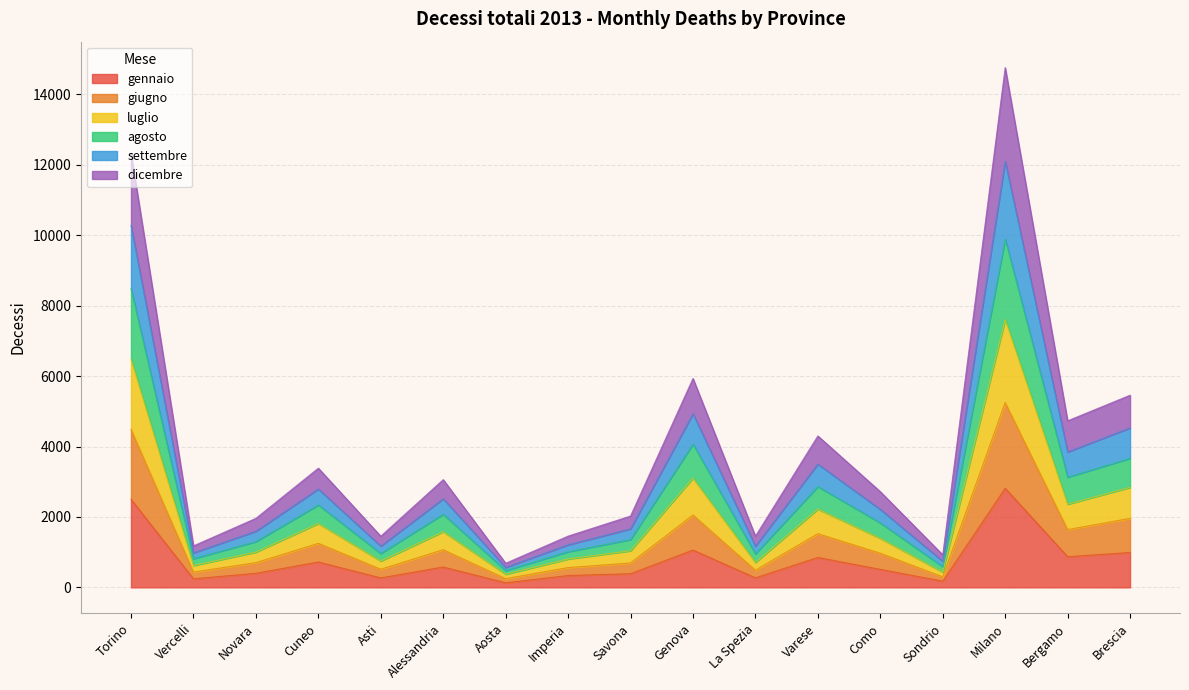

Read the gennaio value at Torino.

2503